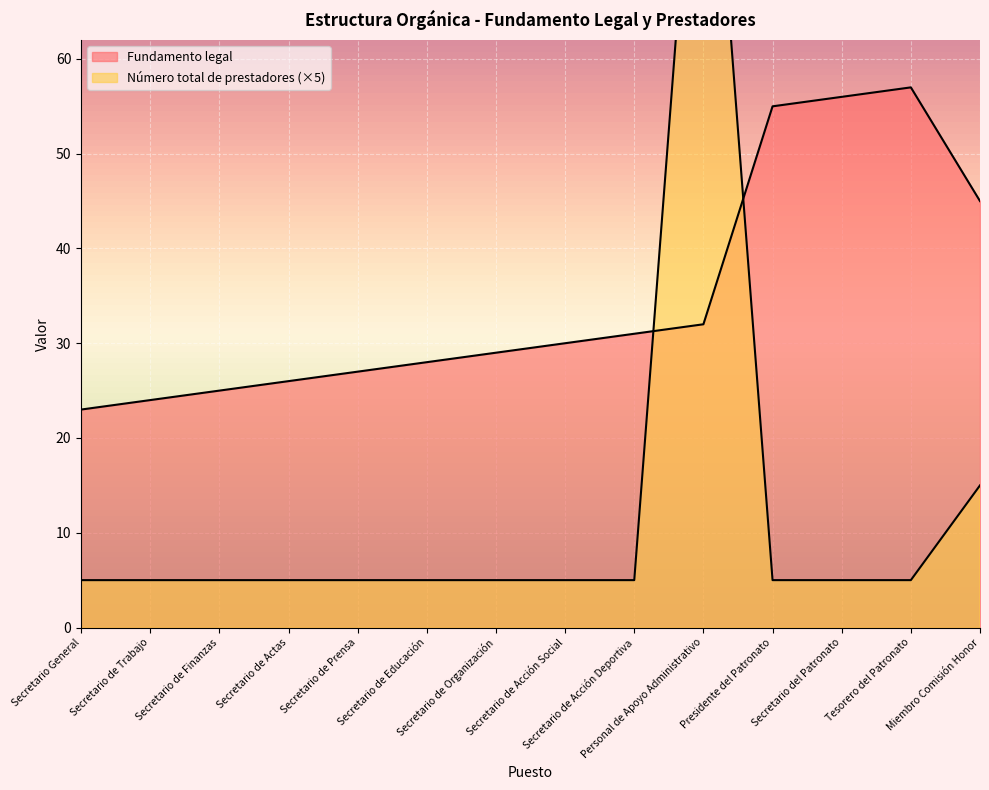

What is the sum of all Número total de prestadores values?

175